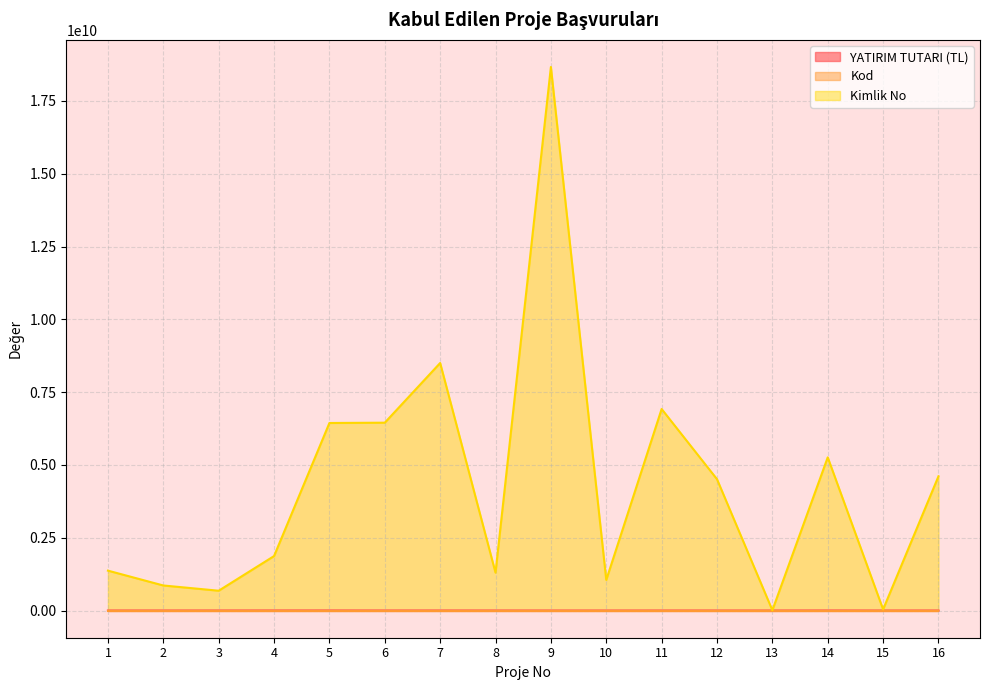

True or false: YATIRIM TUTARI (TL) and Kod intersect in this chart.

False